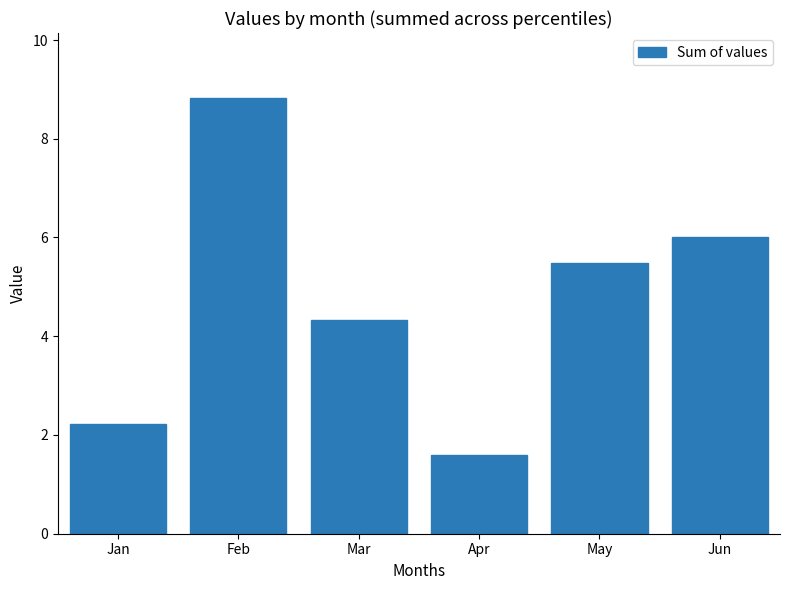

What is the greatest value displayed?

8.8